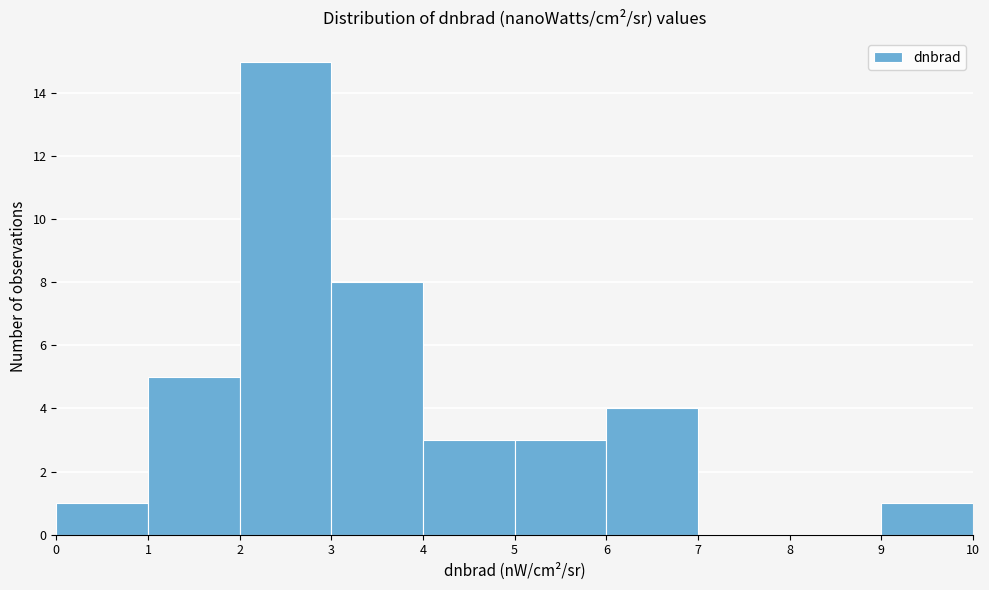

Reading left to right, list every bar in this chart as the range it spans on the x-axis followed by its height. The values are not printed on the chart, so give them approximately, as read against the axis.

0 to 1: 1
1 to 2: 5
2 to 3: 15
3 to 4: 8
4 to 5: 3
5 to 6: 3
6 to 7: 4
7 to 8: 0
8 to 9: 0
9 to 10: 1